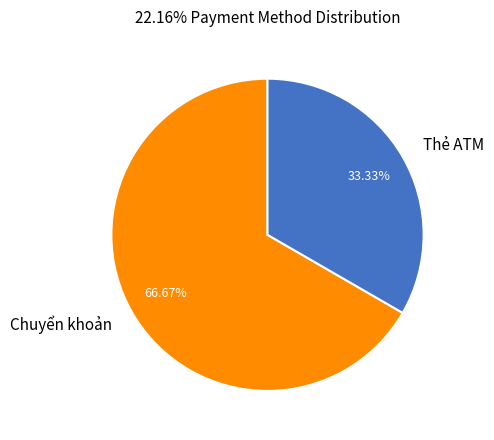

Which slice is the smallest?

Thẻ ATM